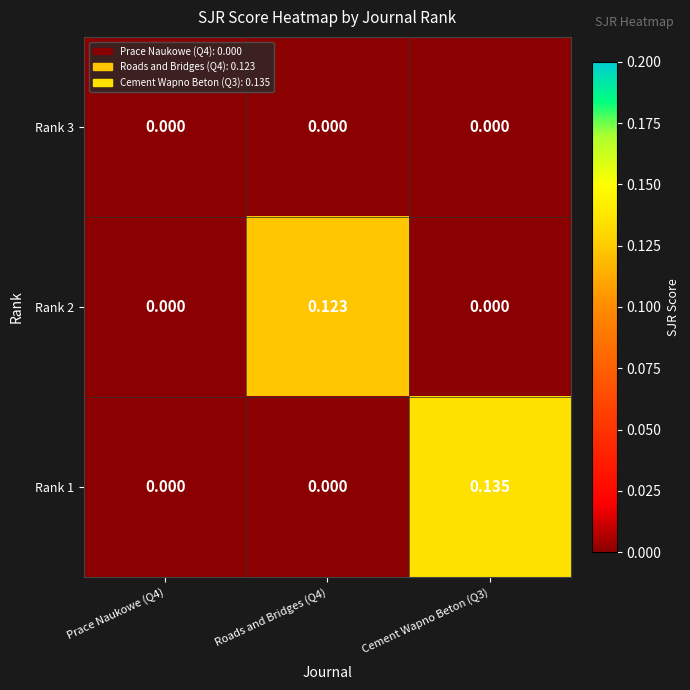

Which series has the largest total across all categories?

Rank 1